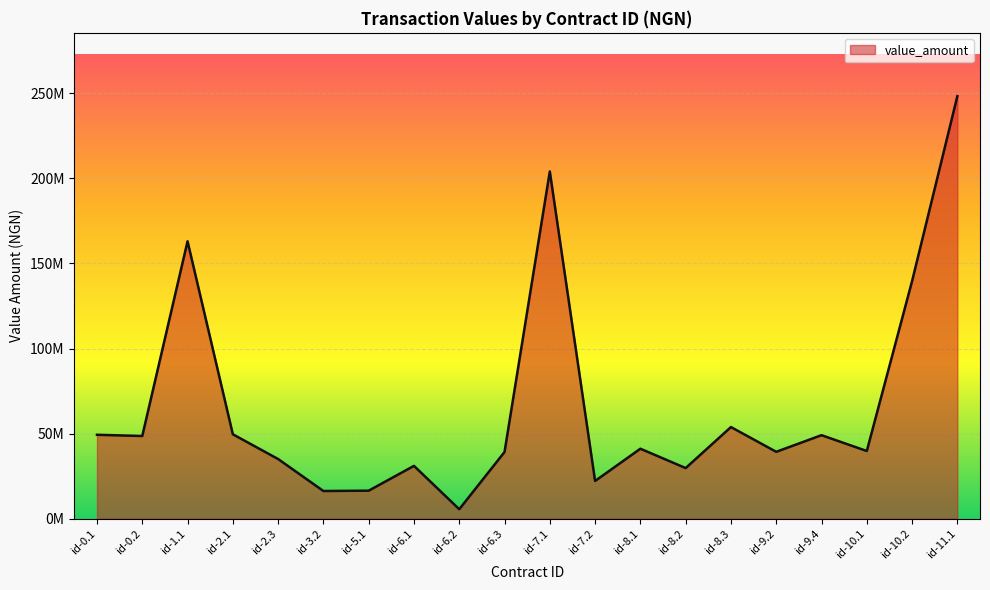

Is this an area chart (filled region under the line)?

Yes